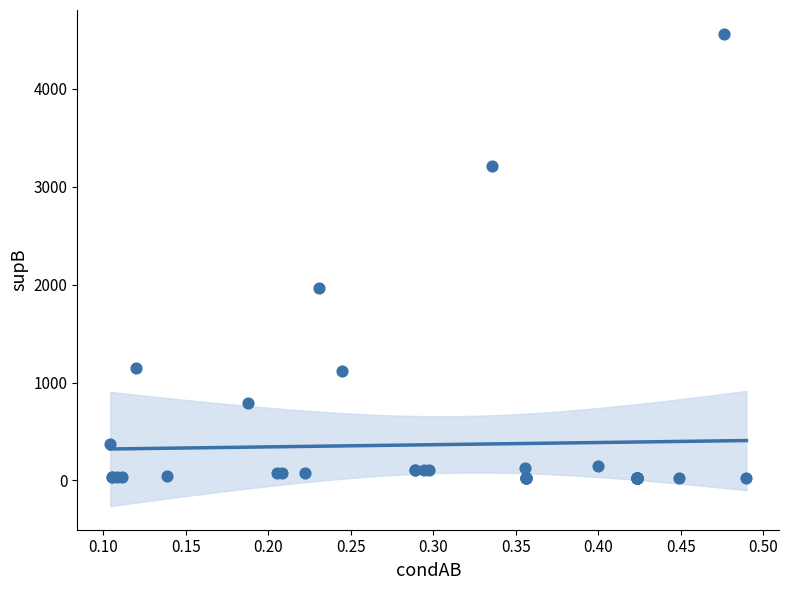

What Y value in the scatter plot is closest to 2292?

1966